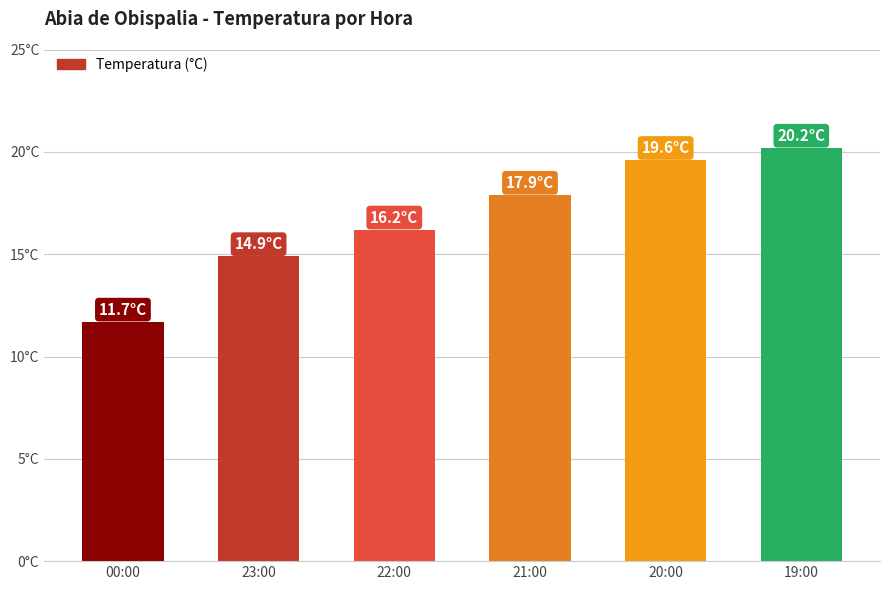

Count the number of values greater than 17.

3